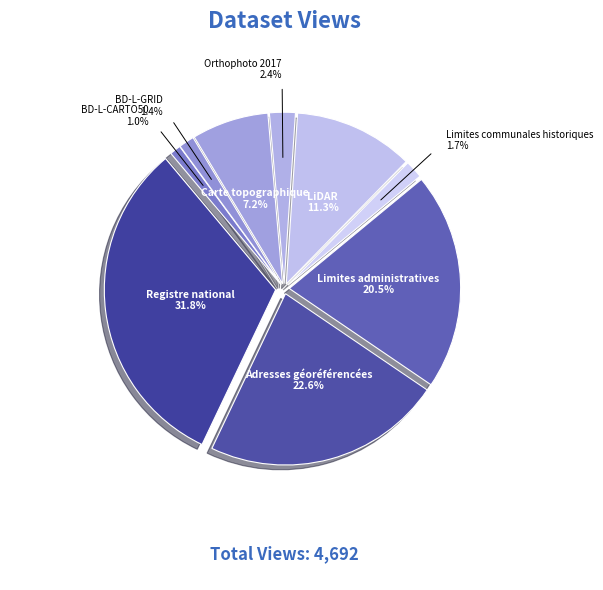

Which category has the biggest portion of the pie?

Registre national